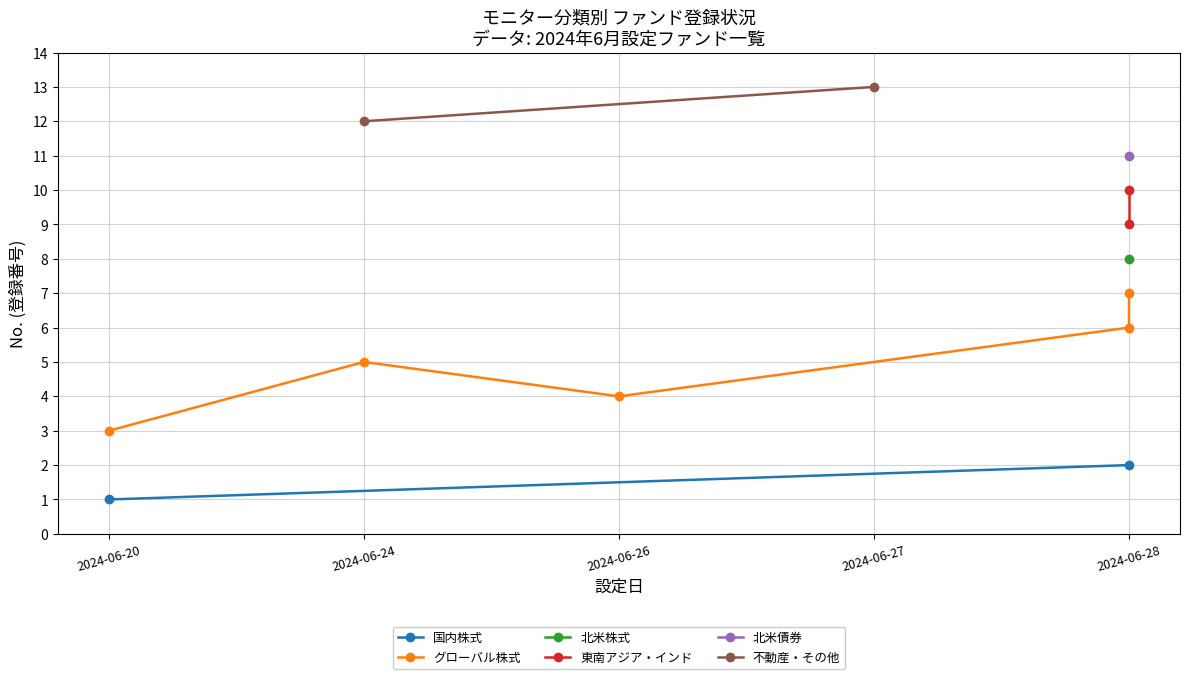

Count the number of values greater than 7.

6